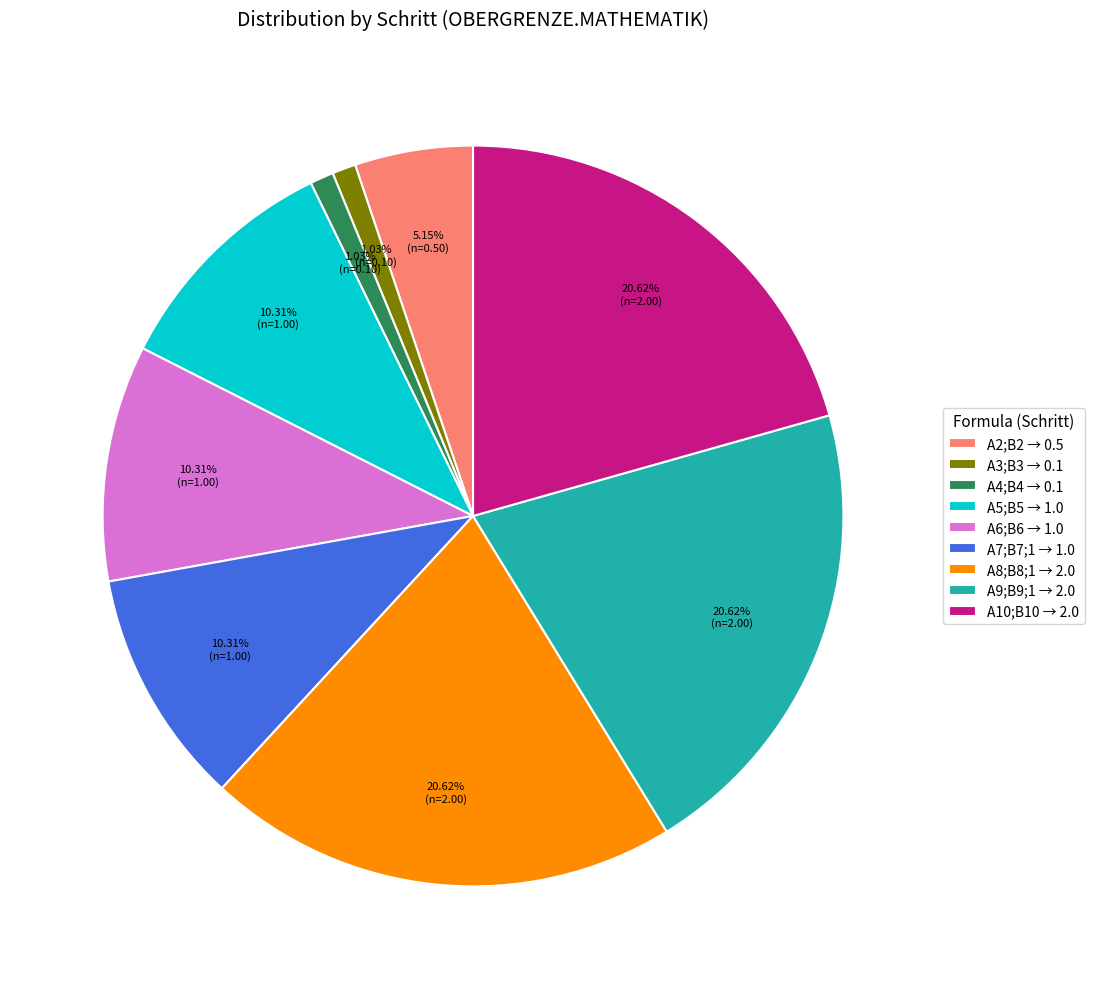

Between A10;B10 → 2.0 and A7;B7;1 → 1.0, which is larger?

A10;B10 → 2.0